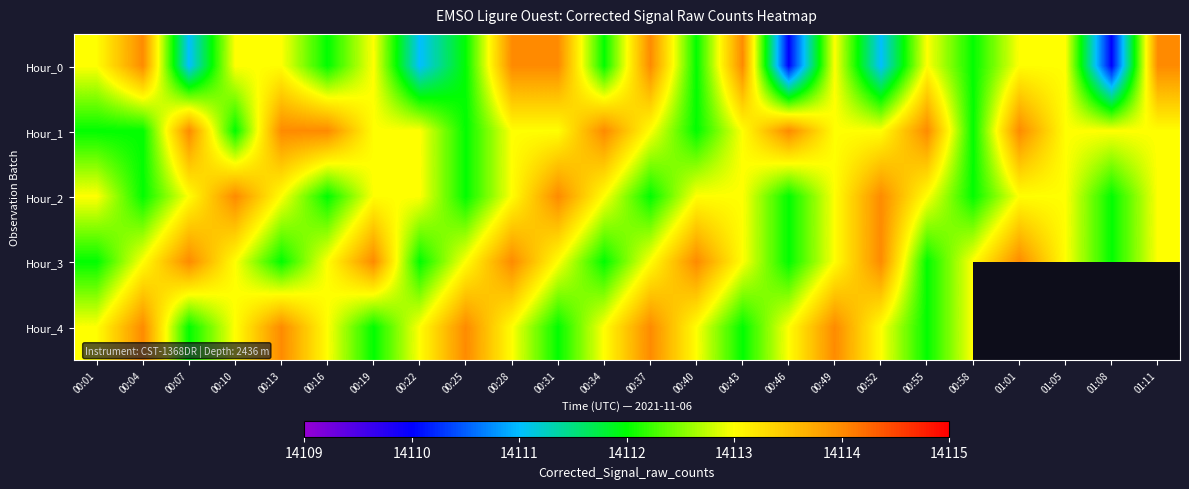

What is the difference between the maximum and minimum values in the Hour_4 series?

2.0